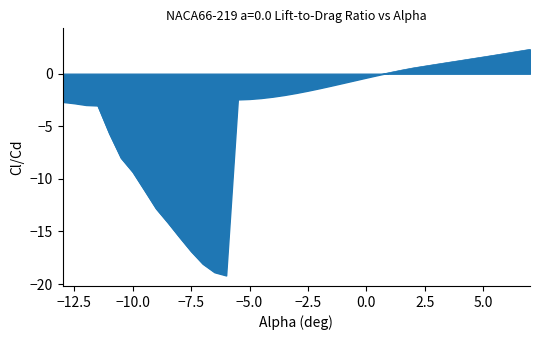

What is the difference between the maximum and minimum values?

21.5